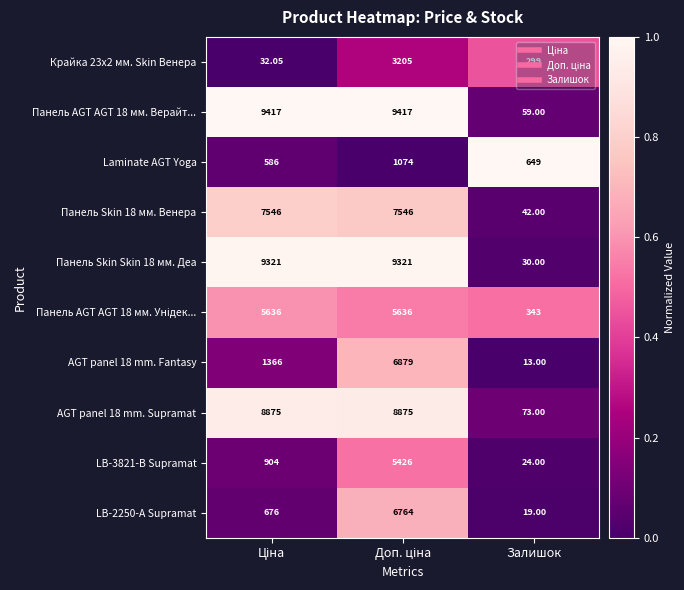

At which label does Панель Skin Skin 18 мм. Деа reach its minimum?

Залишок